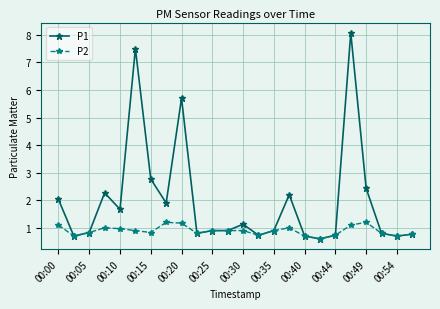

What is the sum of all P1 values?

47.7